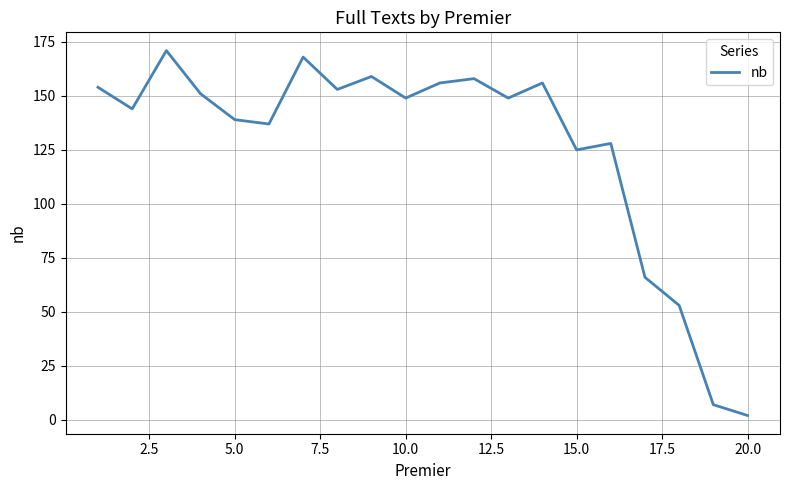

What is the greatest value displayed?

171